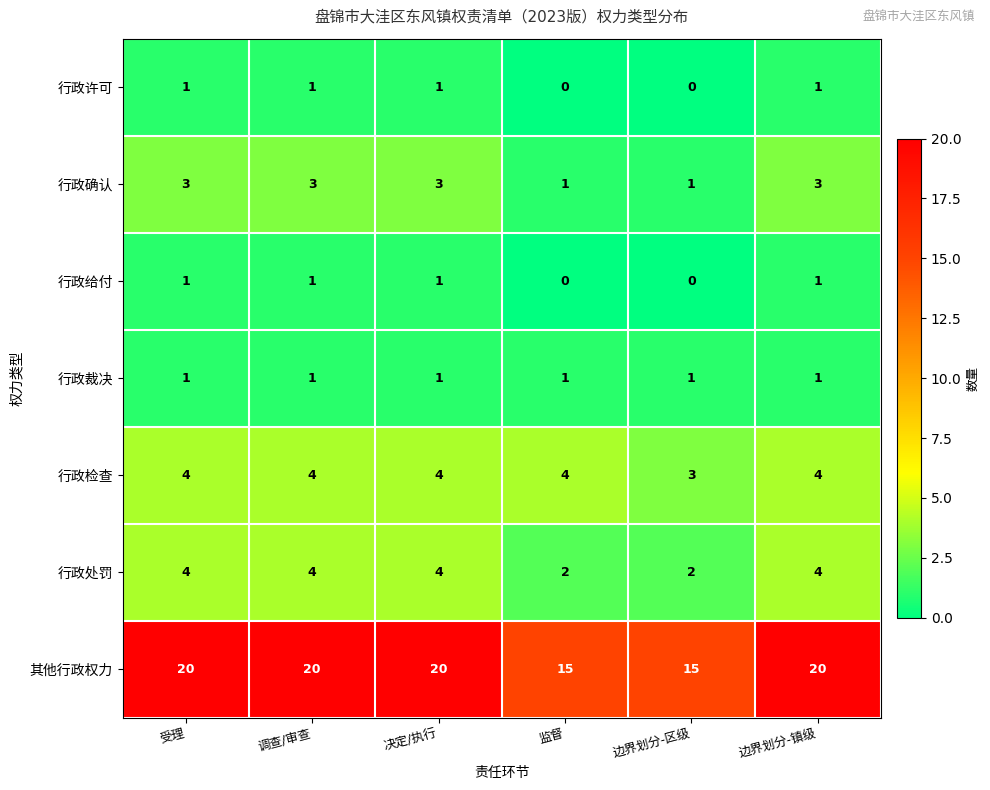

Reading left to right, list all the values displayed in this chart.

行政许可: 受理=1	调查/审查=1	决定/执行=1	监督=0	边界划分-区级=0	边界划分-镇级=1
行政确认: 受理=3	调查/审查=3	决定/执行=3	监督=1	边界划分-区级=1	边界划分-镇级=3
行政给付: 受理=1	调查/审查=1	决定/执行=1	监督=0	边界划分-区级=0	边界划分-镇级=1
行政裁决: 受理=1	调查/审查=1	决定/执行=1	监督=1	边界划分-区级=1	边界划分-镇级=1
行政检查: 受理=4	调查/审查=4	决定/执行=4	监督=4	边界划分-区级=3	边界划分-镇级=4
行政处罚: 受理=4	调查/审查=4	决定/执行=4	监督=2	边界划分-区级=2	边界划分-镇级=4
其他行政权力: 受理=20	调查/审查=20	决定/执行=20	监督=15	边界划分-区级=15	边界划分-镇级=20